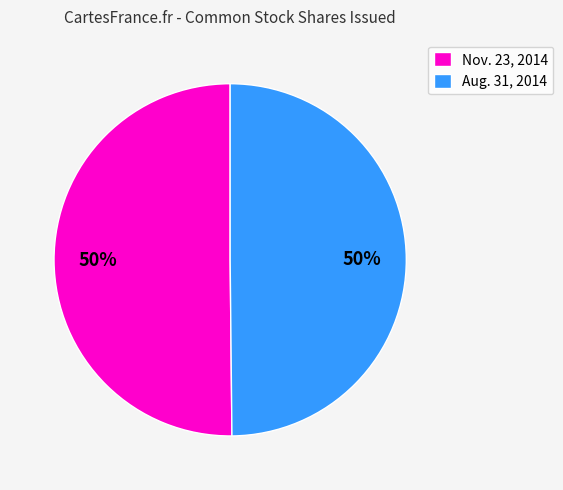

What is the ratio of the value at Aug. 31, 2014 to the value at Nov. 23, 2014?

1.0